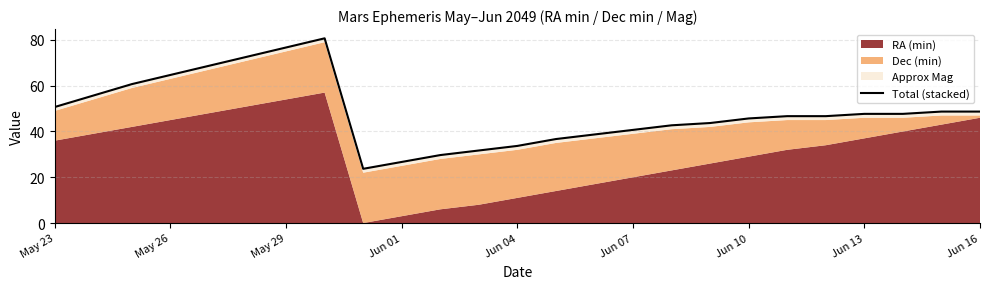

What is the minimum value shown in the chart?

23.7